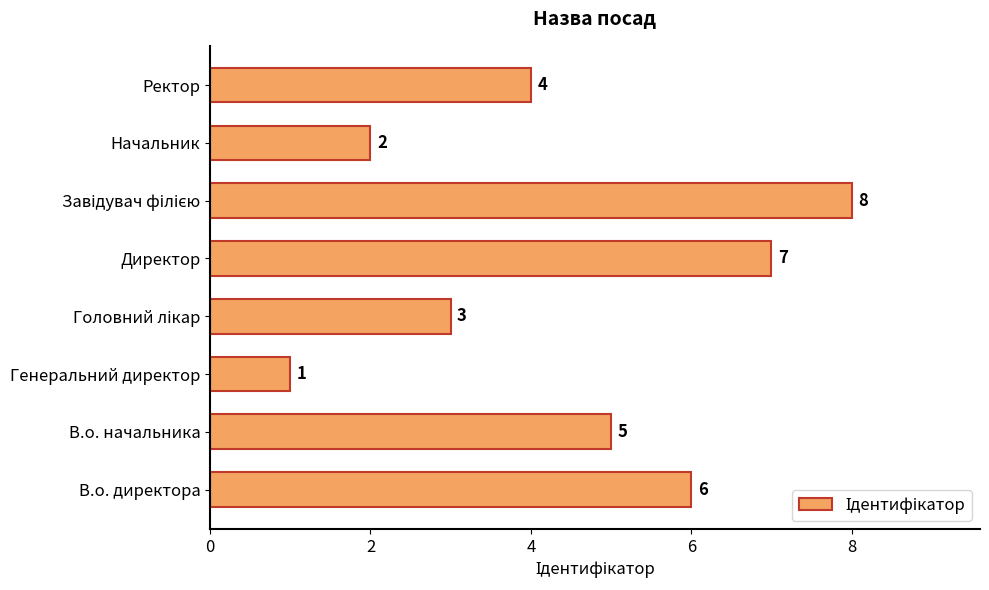

Reading bottom to top, what are all the values shown in this chart?

6	5	1	3	7	8	2	4